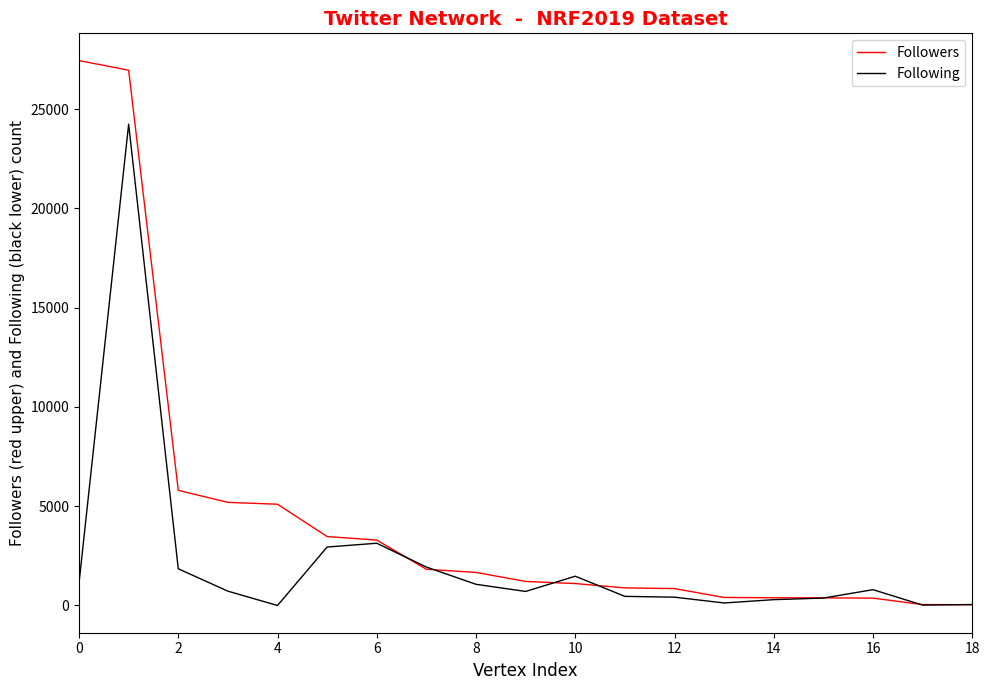

How many lines are shown in the chart?

2